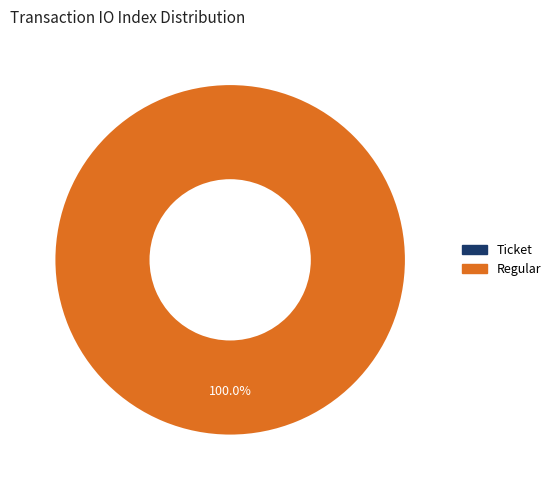

What is the largest slice in the pie chart?

Regular (io_index=50)